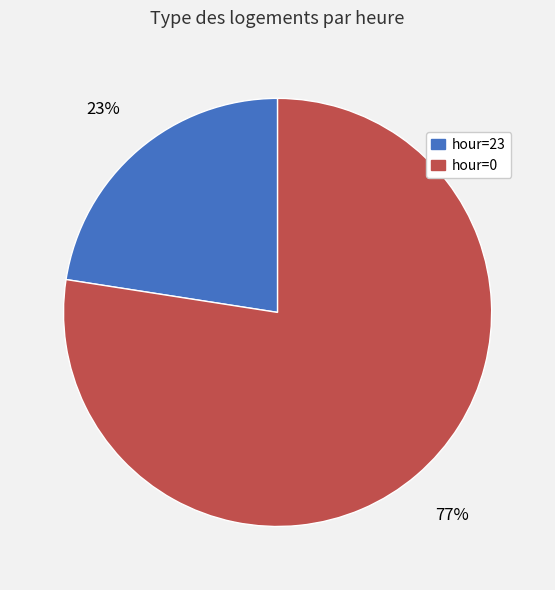

Is there a majority slice in this chart?

Yes